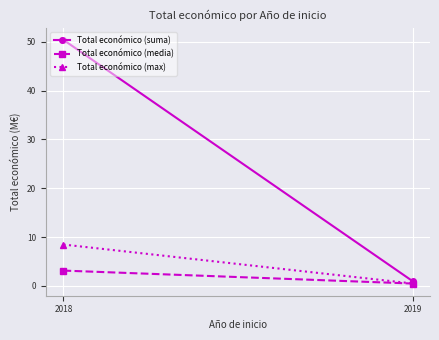

Reading right to left, extract all data points from this chart.

Total económico (suma): 2019=1.0	2018=50.4
Total económico (media): 2019=0.5	2018=3.1
Total económico (max): 2019=0.5	2018=8.5